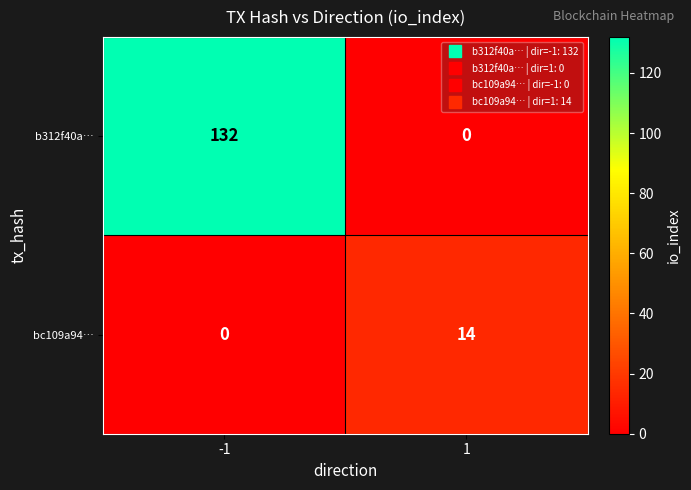

Reading left to right, what are all the values shown in this chart?

b312f40a…: 132	0
bc109a94…: 0	14